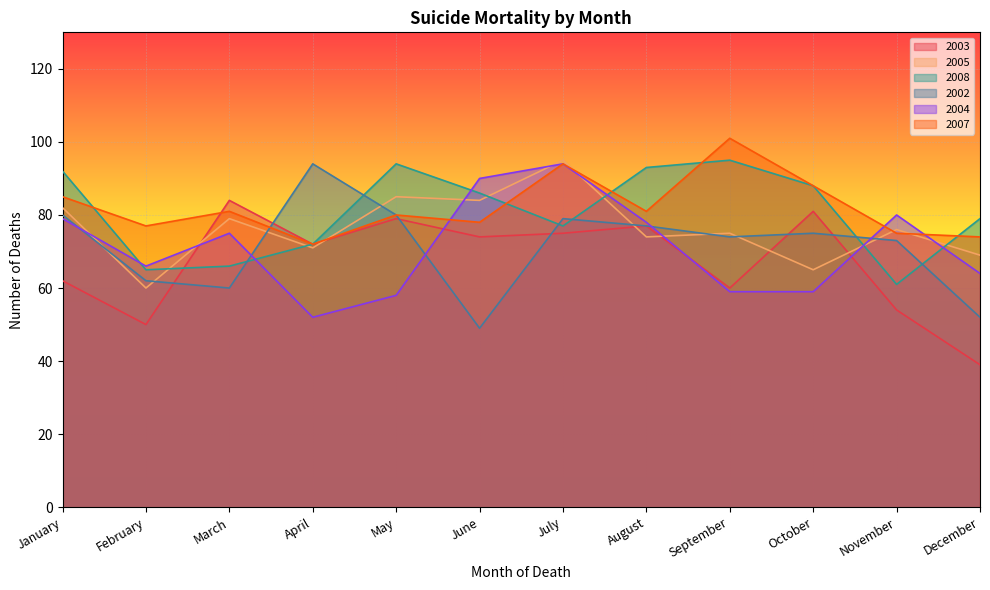

Reading left to right, list all the values displayed in this chart.

2003: January=62	February=50	March=84	April=72	May=79	June=74	July=75	August=77	September=60	October=81	November=54	December=39
2005: January=82	February=60	March=79	April=71	May=85	June=84	July=95	August=74	September=75	October=65	November=76	December=69
2008: January=92	February=65	March=66	April=72	May=94	June=86	July=77	August=93	September=95	October=88	November=61	December=79
2002: January=80	February=62	March=60	April=94	May=80	June=49	July=79	August=77	September=74	October=75	November=73	December=52
2004: January=79	February=66	March=75	April=52	May=58	June=90	July=94	August=78	September=59	October=59	November=80	December=64
2007: January=85	February=77	March=81	April=72	May=80	June=78	July=94	August=81	September=101	October=88	November=75	December=74